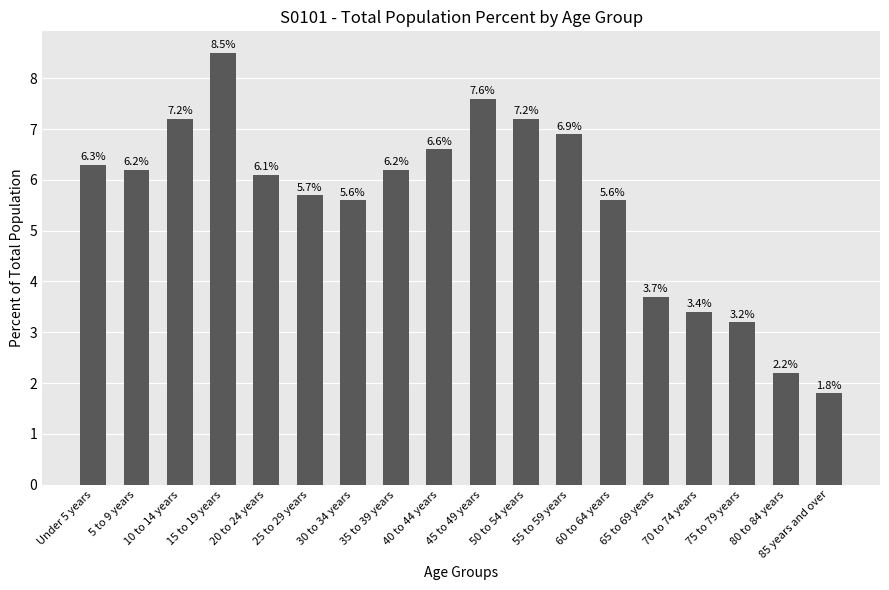

What is the ratio of the value at 80 to 84 years to the value at 30 to 34 years?

0.4